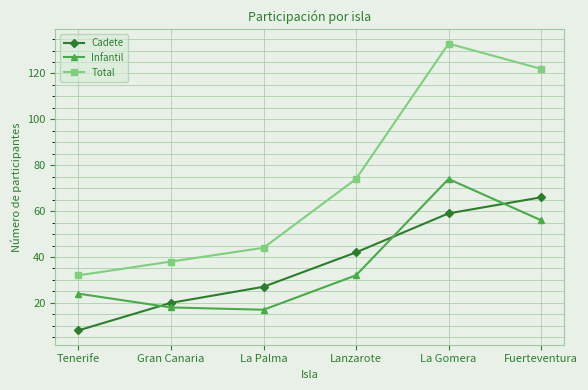

True or false: Total and Infantil intersect in this chart.

False